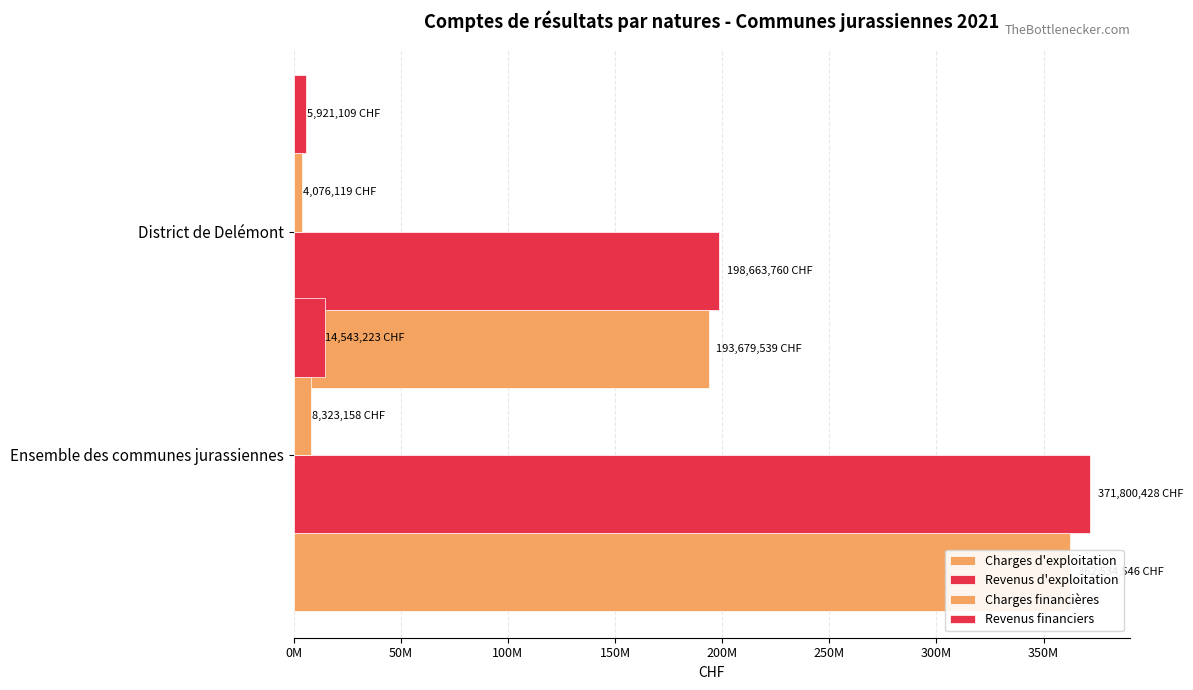

Does the chart contain any negative values?

No